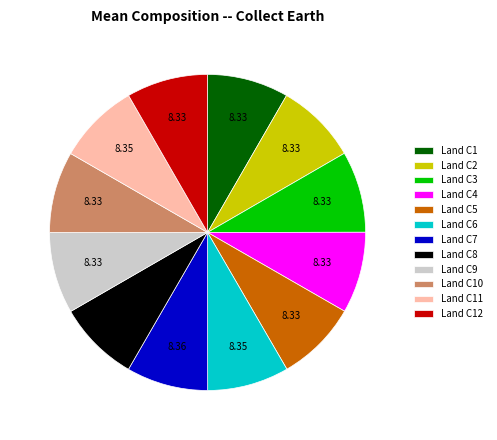

Is the sum of Land C4 and Land C12 greater than half?

No